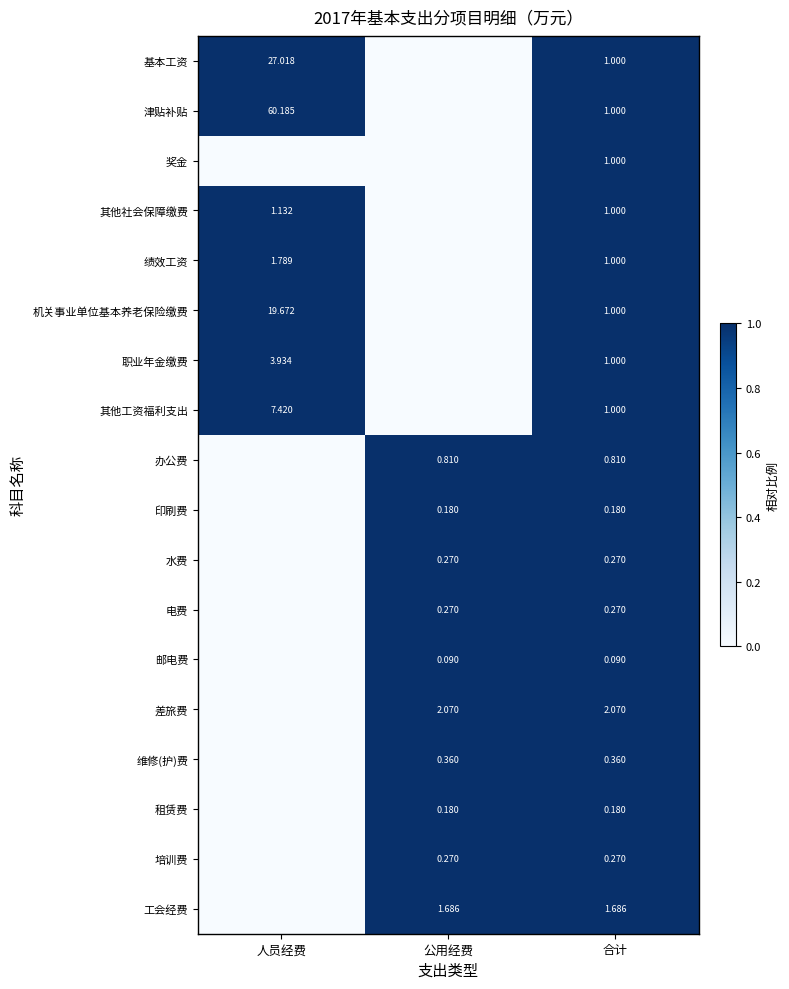

How many data points does each series have?

3